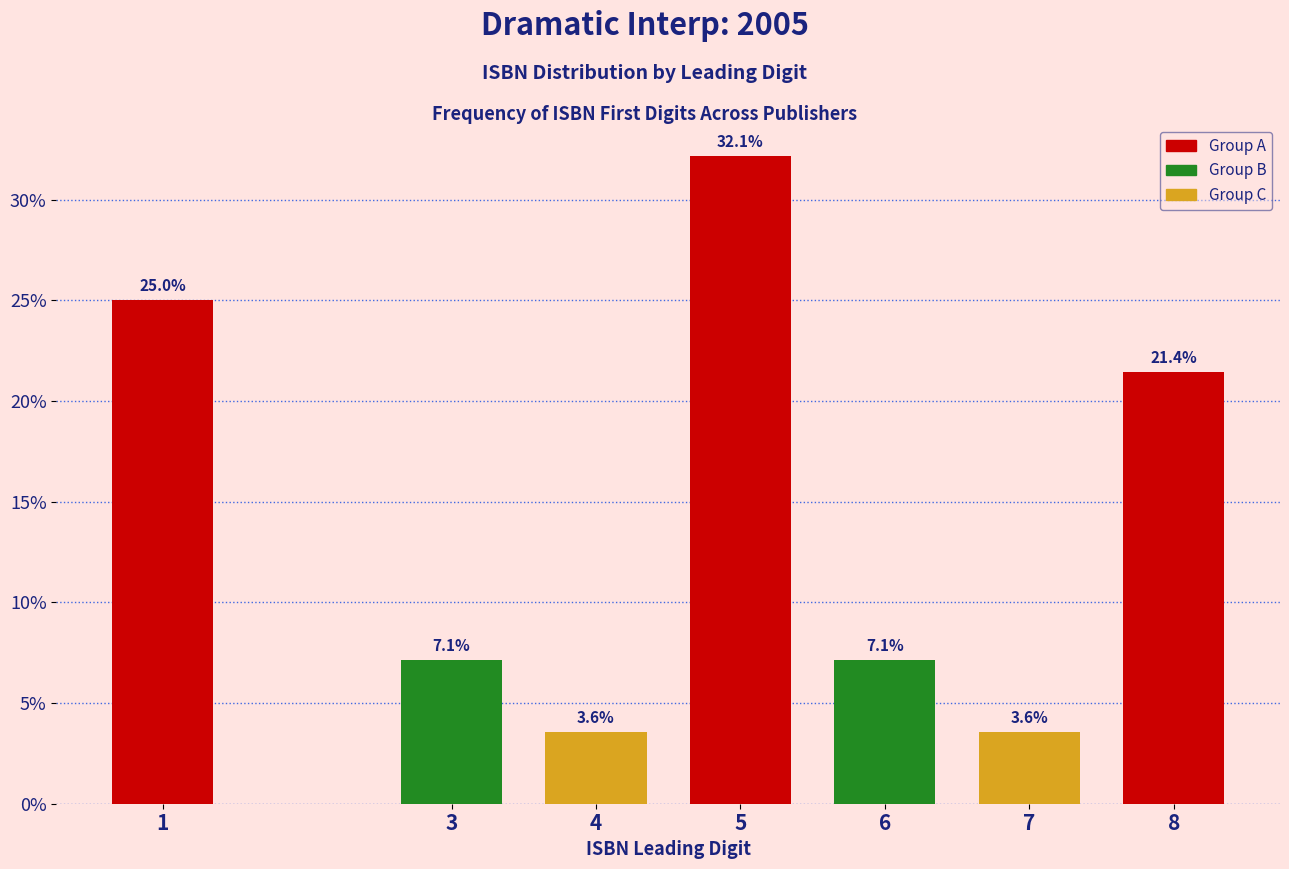

Reading left to right, list all the values displayed in this chart.

1=25.0	3=7.1	4=3.6	5=32.1	6=7.1	7=3.6	8=21.4